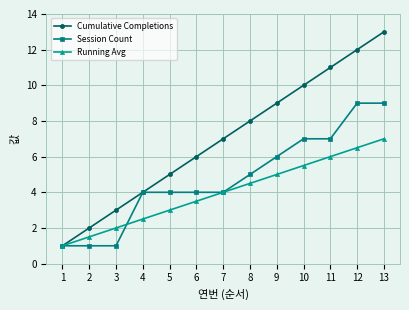

What is the total value across all series at 13?

29.0